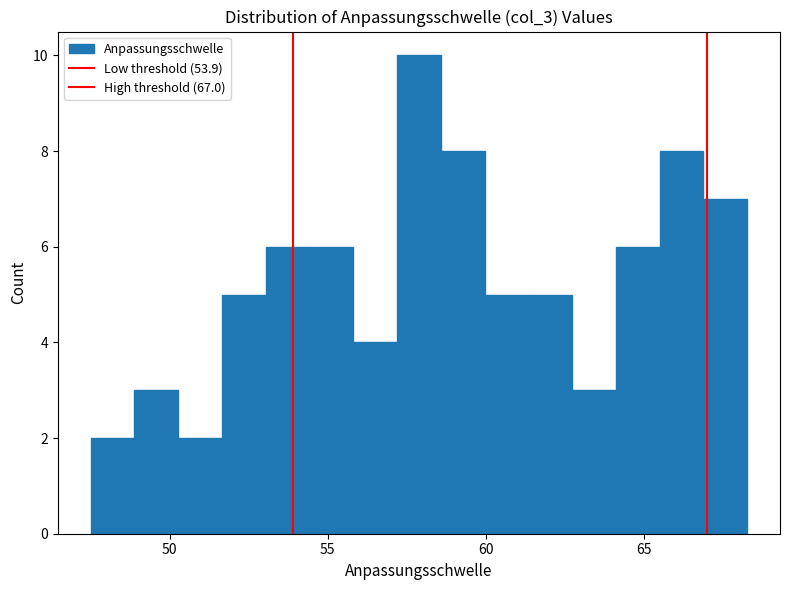

Around what value on the x-axis is the tallest bar? Give the approximate position of its centre, as read against the axis.

58.0